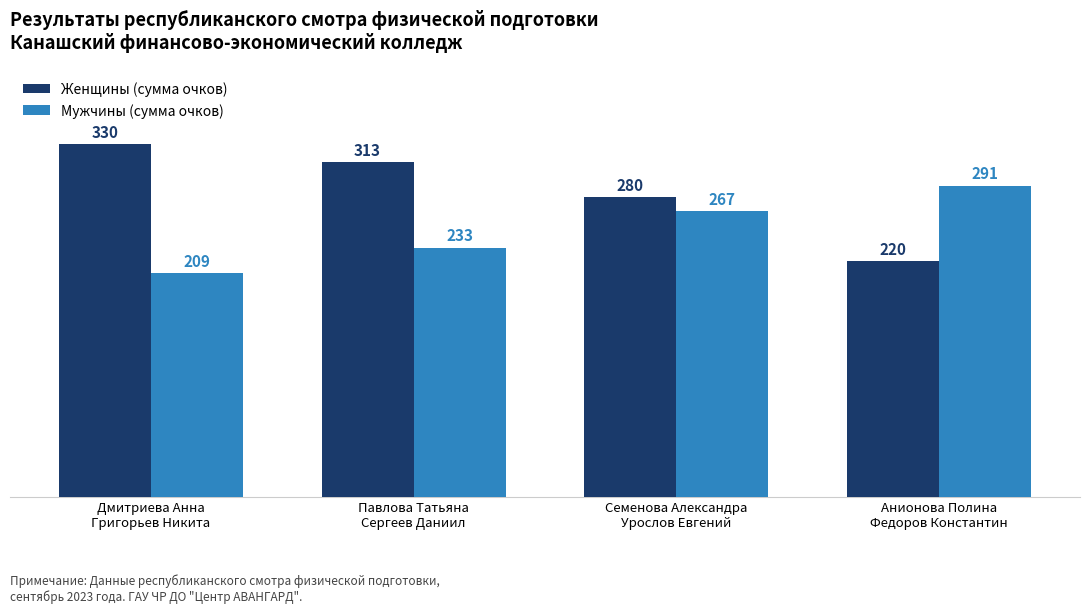

How many groups of bars are there?

4